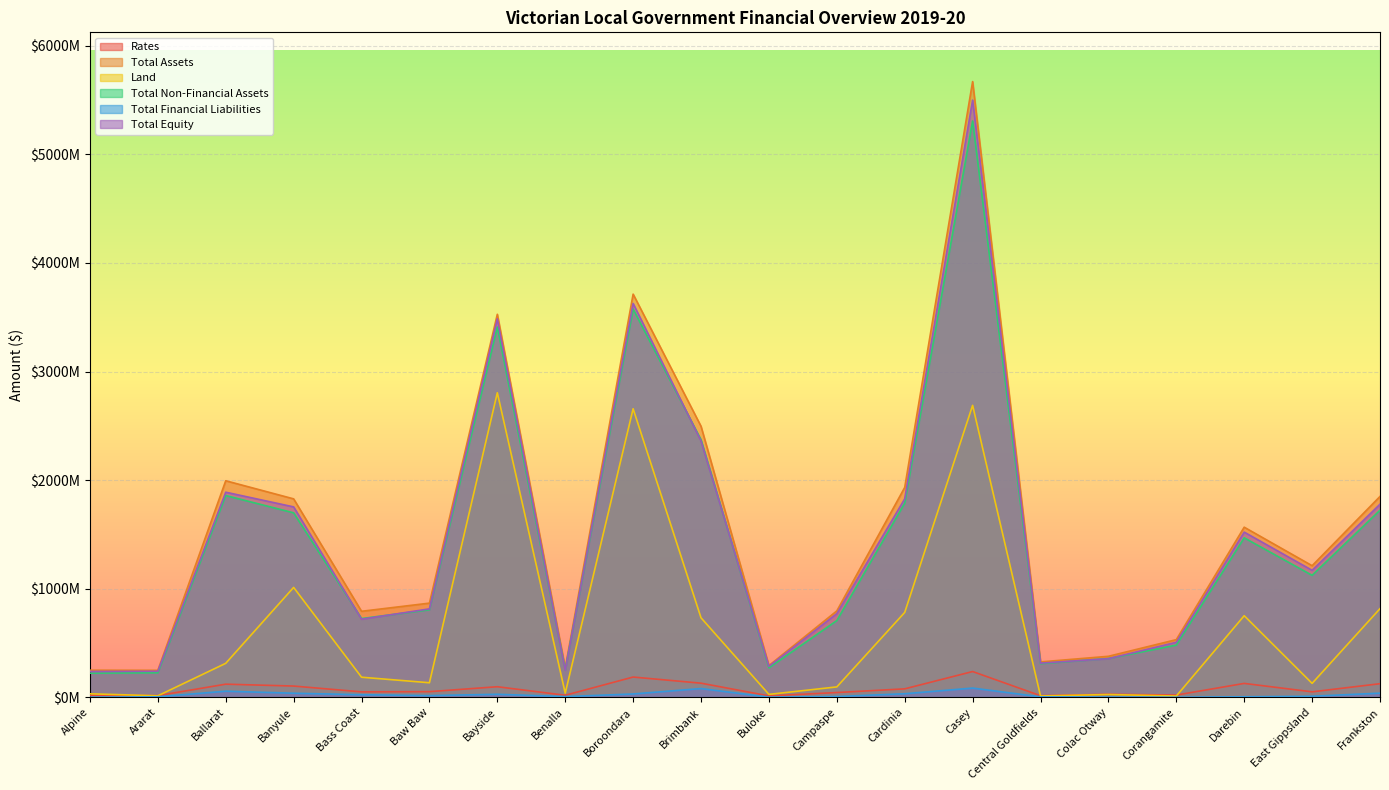

The value of Total Non-Financial Assets at Buloke is 462247856. True or false?

False